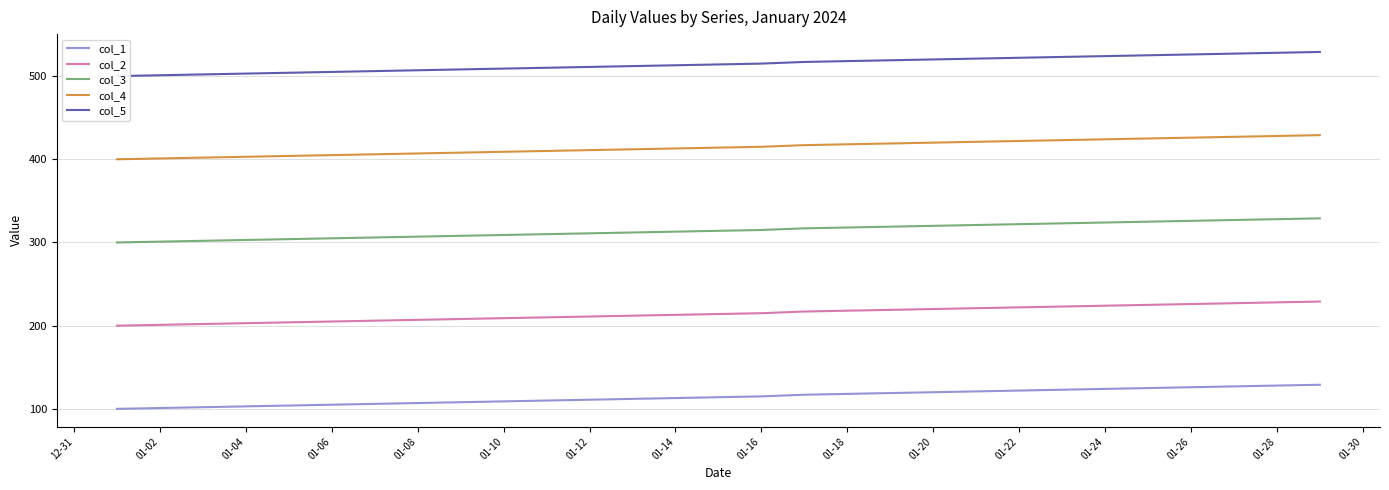

How many lines are shown in the chart?

5